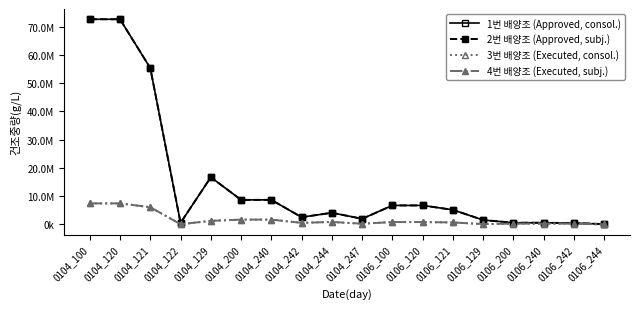

Which category has the highest value in the 1번 배양조 (Approved, consol.) series?

0104_100